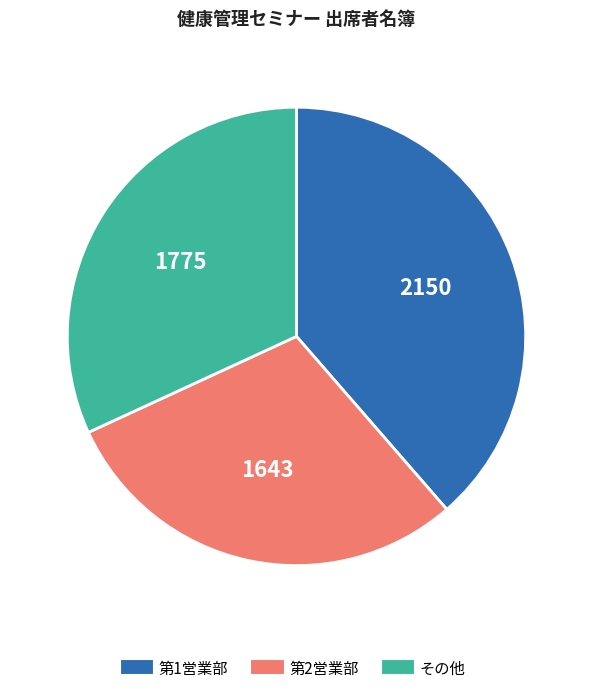

Is there a majority slice in this chart?

No